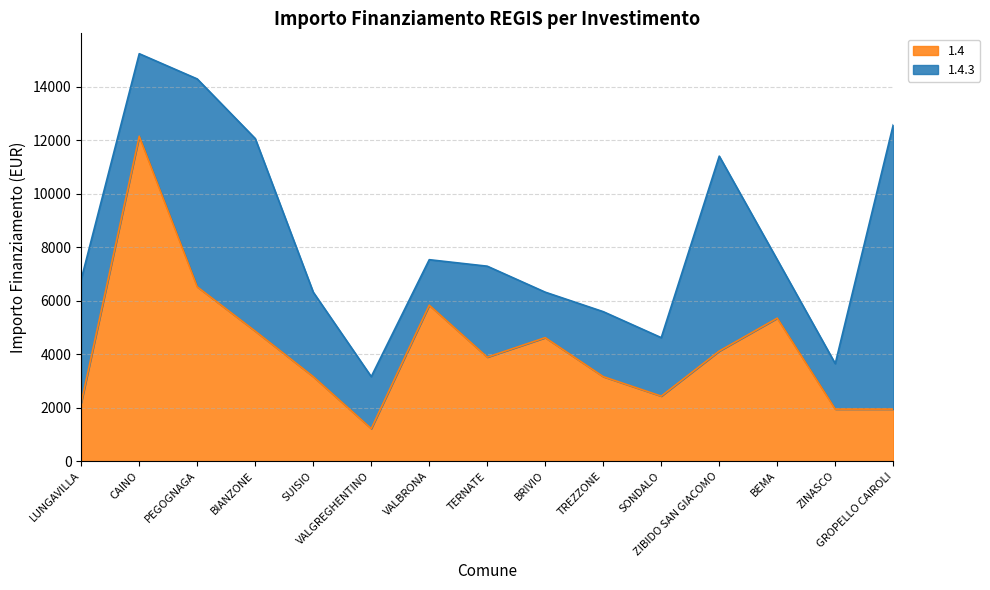

Which label corresponds to the largest value in the chart?

CAINO